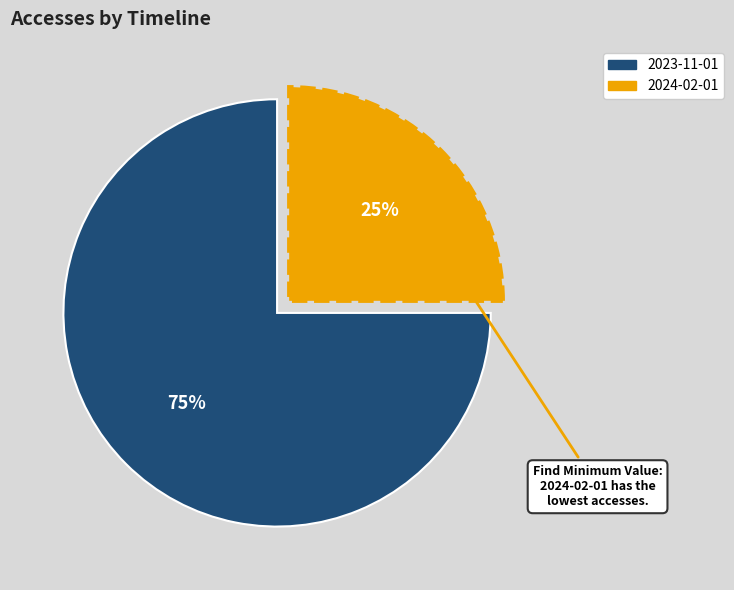

To the nearest percent, what is the average slice percentage?

50%